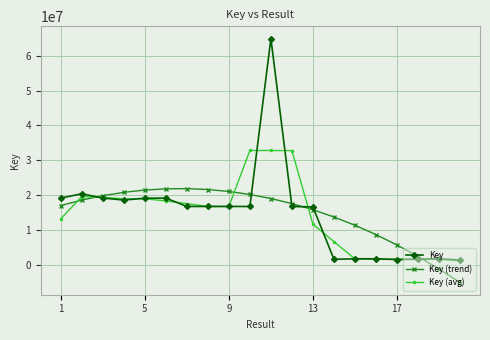

What is the value of the Key (trend) point at the 15th from the left?

11305621.8